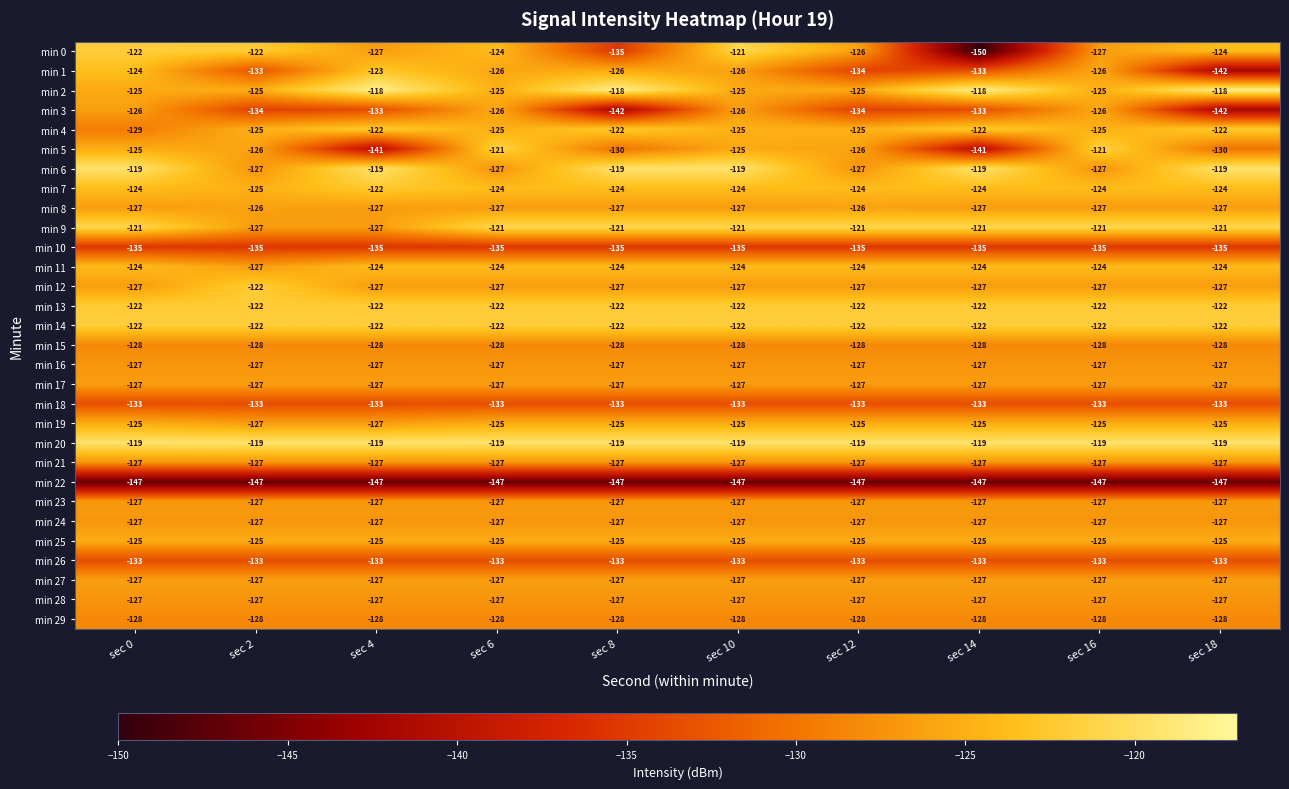

How many distinct data groups are displayed?

30